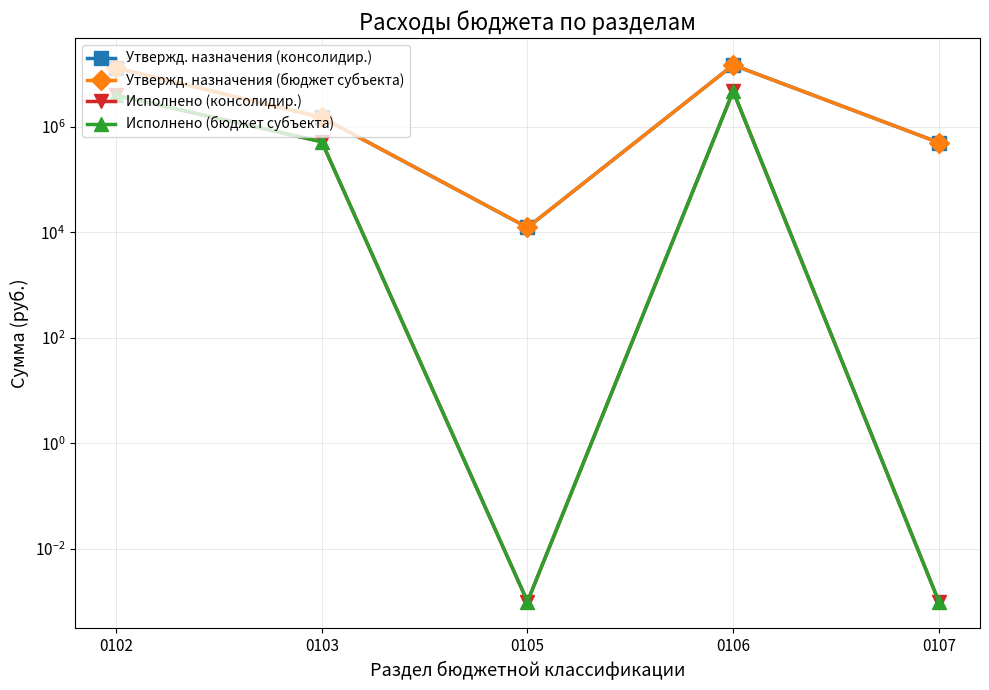

Rank the series by their maximum value, from highest to lowest.

Утвержд. назначения (консолидир.), Утвержд. назначения (бюджет субъекта), Исполнено (консолидир.), Исполнено (бюджет субъекта)